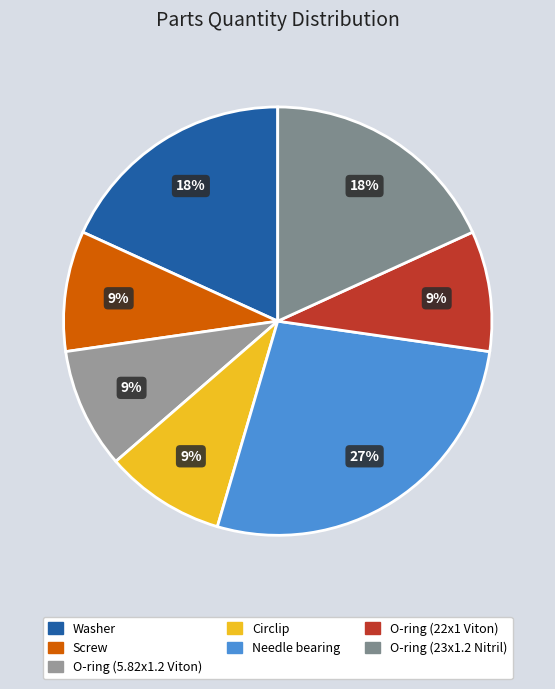

What is the largest slice in the pie chart?

Needle bearing